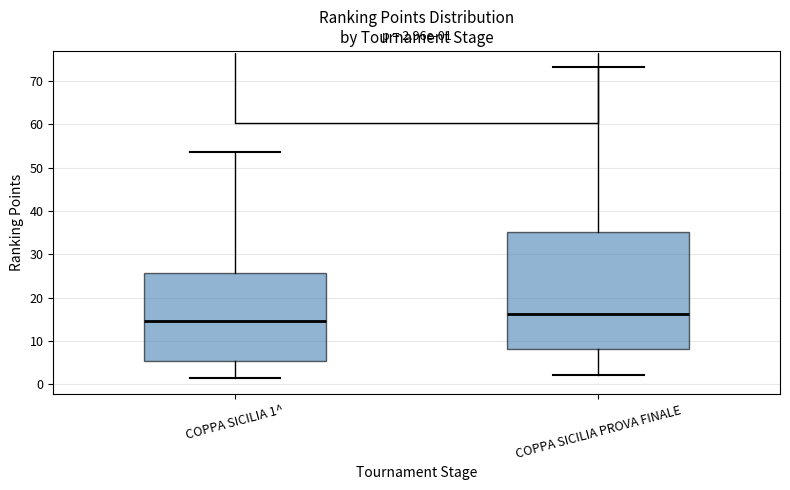

Comparing the boxes themselves (not the whiskers), which one is the tallest?

COPPA SICILIA PROVA FINALE